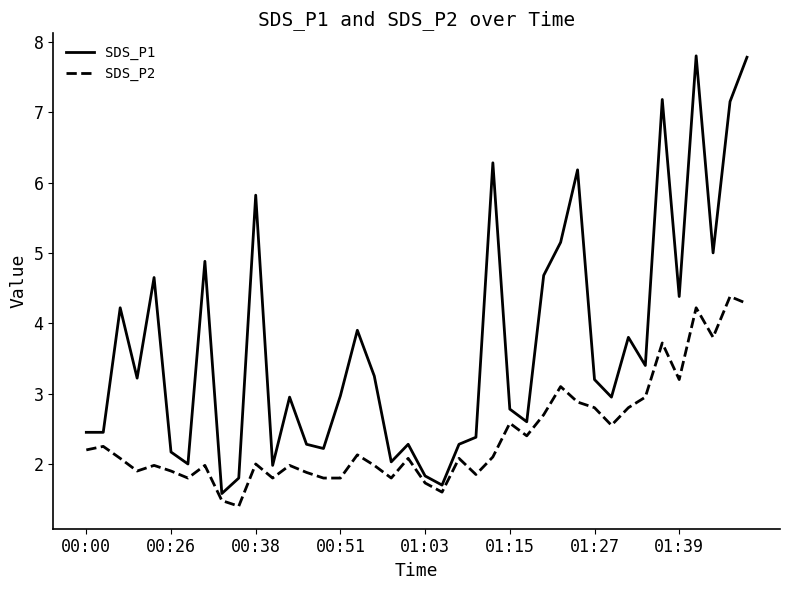

What is the smallest value displayed?

1.4